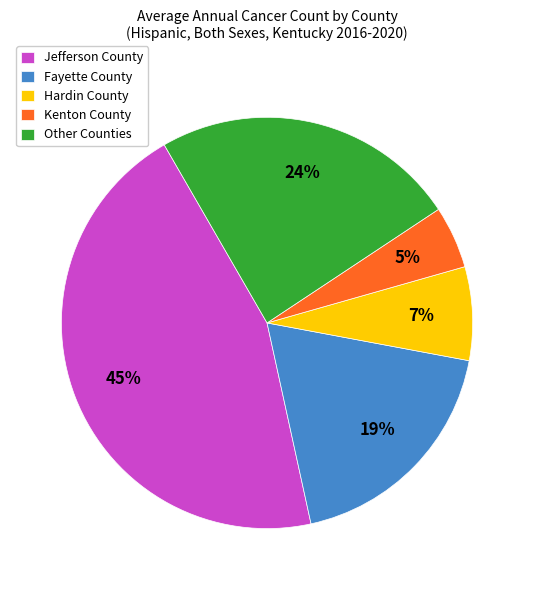

To the nearest percent, what percentage of the pie is Other Counties?

24%